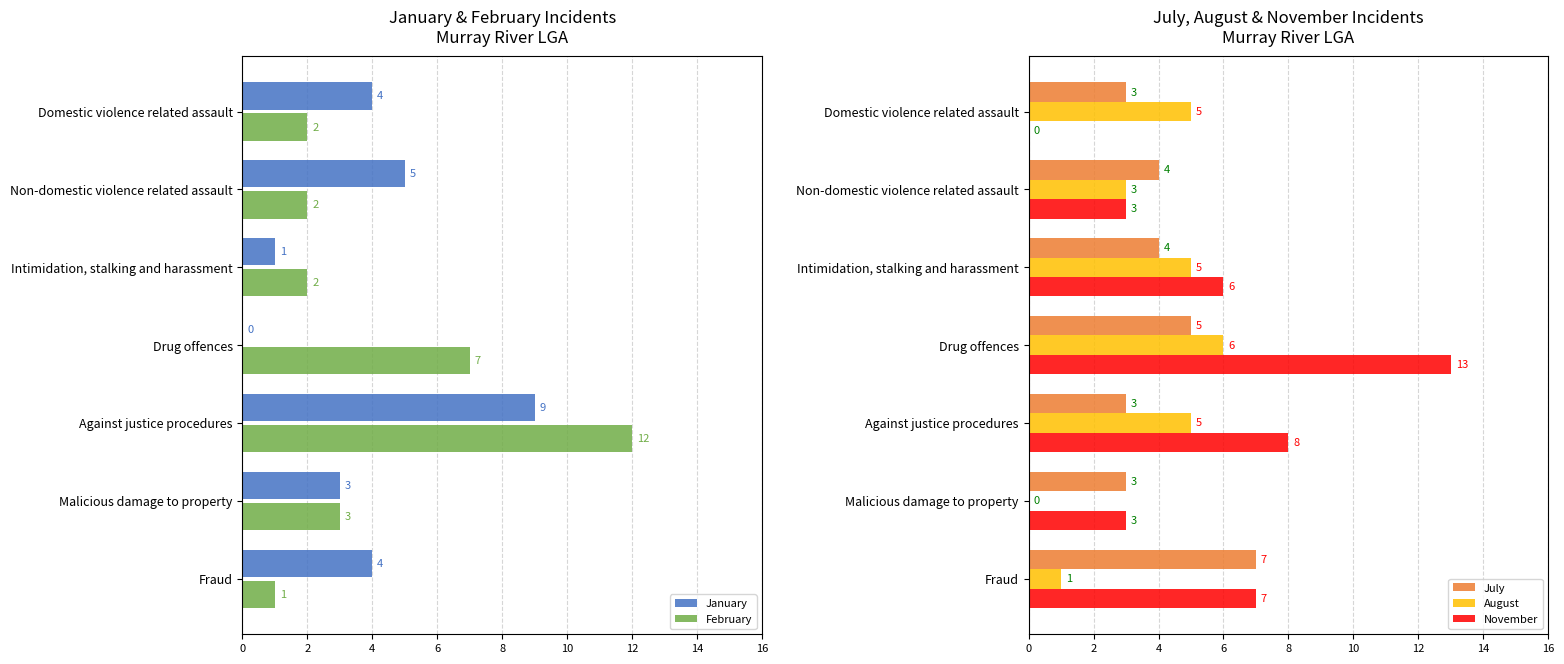

Does the chart contain stacked bars?

No